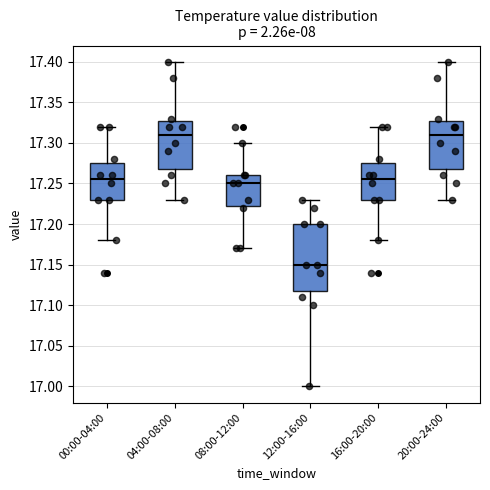

Reading left to right, transcribe this box plot: for each box, give where its median line is, the range the box spans, and where its two whiskers end, as read against the y-axis. The values are not printed on the chart, so give them approximately, as read against the axis.

00:00-04:00: median 17.255, box 17.230 to 17.275, whiskers 17.180 to 17.320
04:00-08:00: median 17.310, box 17.270 to 17.330, whiskers 17.230 to 17.400
08:00-12:00: median 17.250, box 17.225 to 17.260, whiskers 17.170 to 17.300
12:00-16:00: median 17.150, box 17.120 to 17.200, whiskers 17.000 to 17.230
16:00-20:00: median 17.255, box 17.230 to 17.275, whiskers 17.180 to 17.320
20:00-24:00: median 17.310, box 17.270 to 17.330, whiskers 17.230 to 17.400